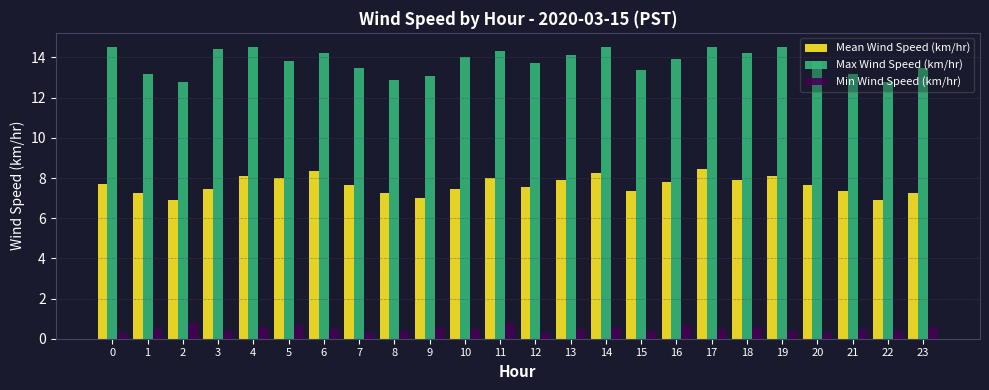

Which series has the largest total across all categories?

Max Wind Speed (km/hr)